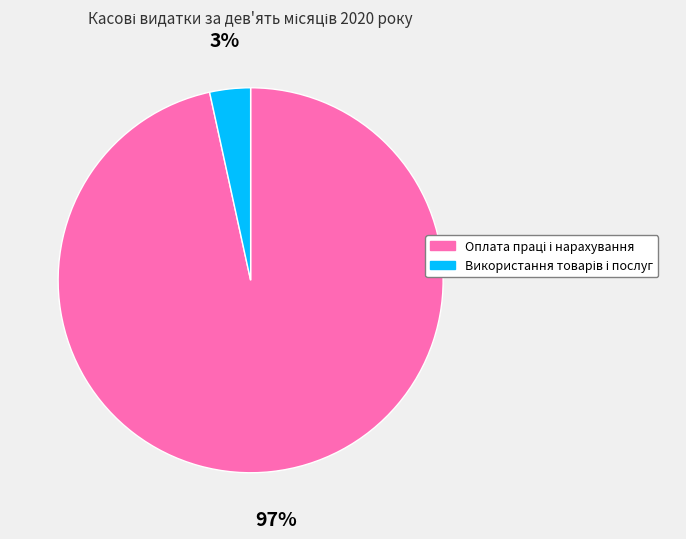

How many segments does this pie chart have?

2